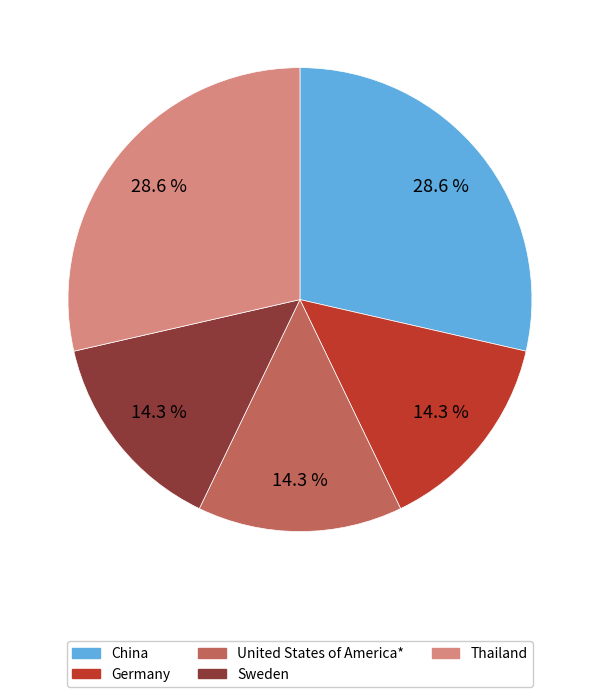

How many segments does this pie chart have?

5